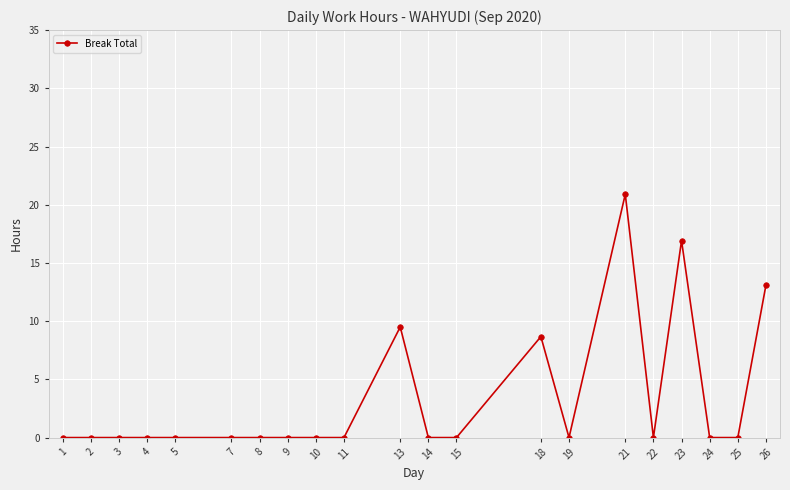

True or false: the data shows -9.4 at 5.

False